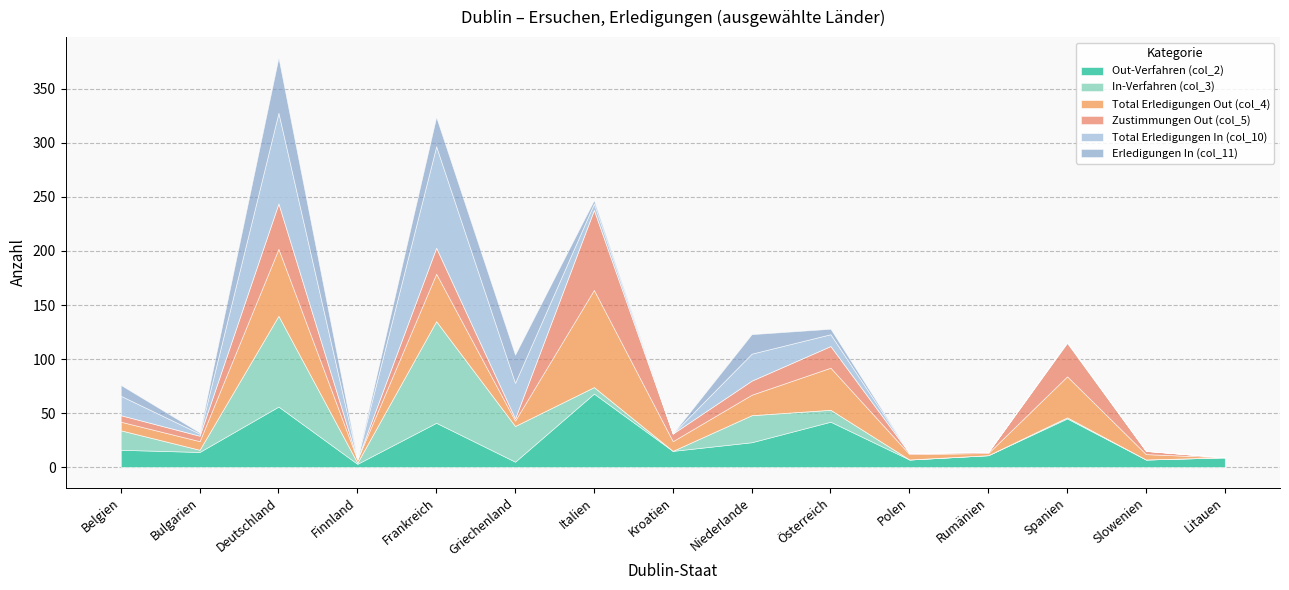

At which label does Out-Verfahren (col_2) first exceed 15?

Belgien